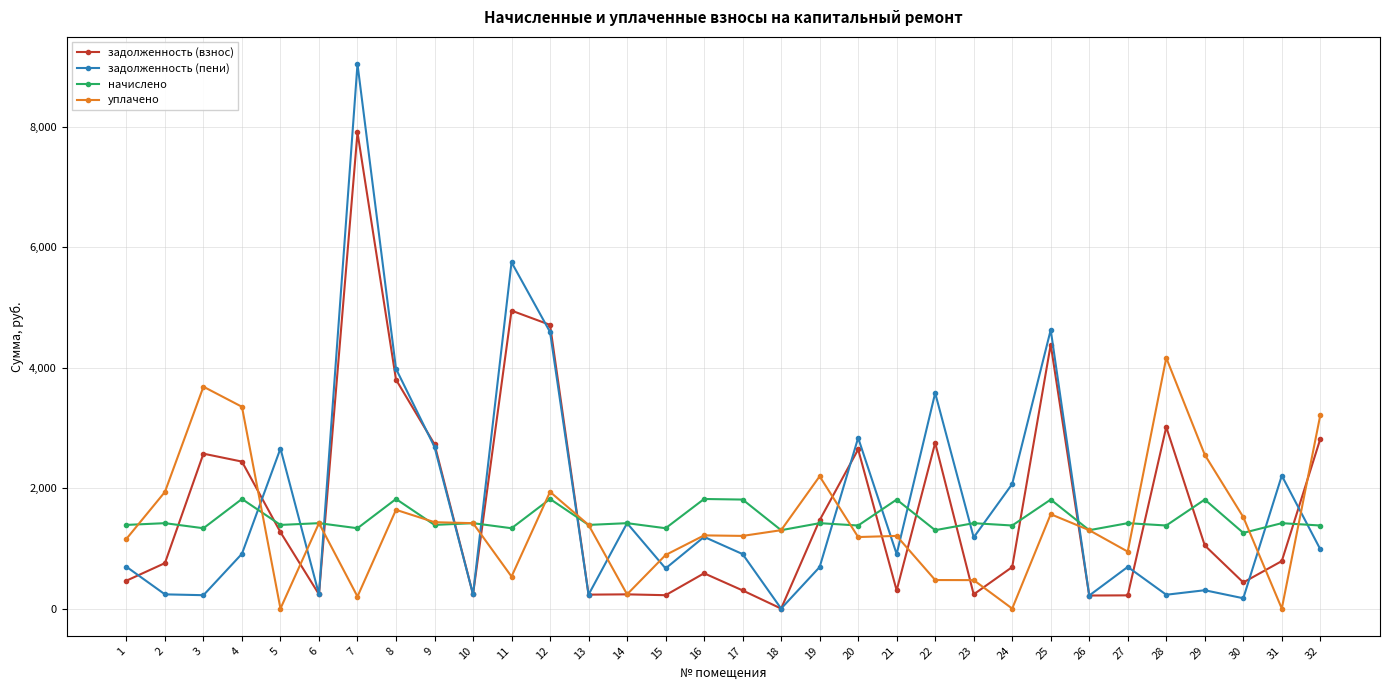

Is it true that начислено equals 585.7 at 5?

False